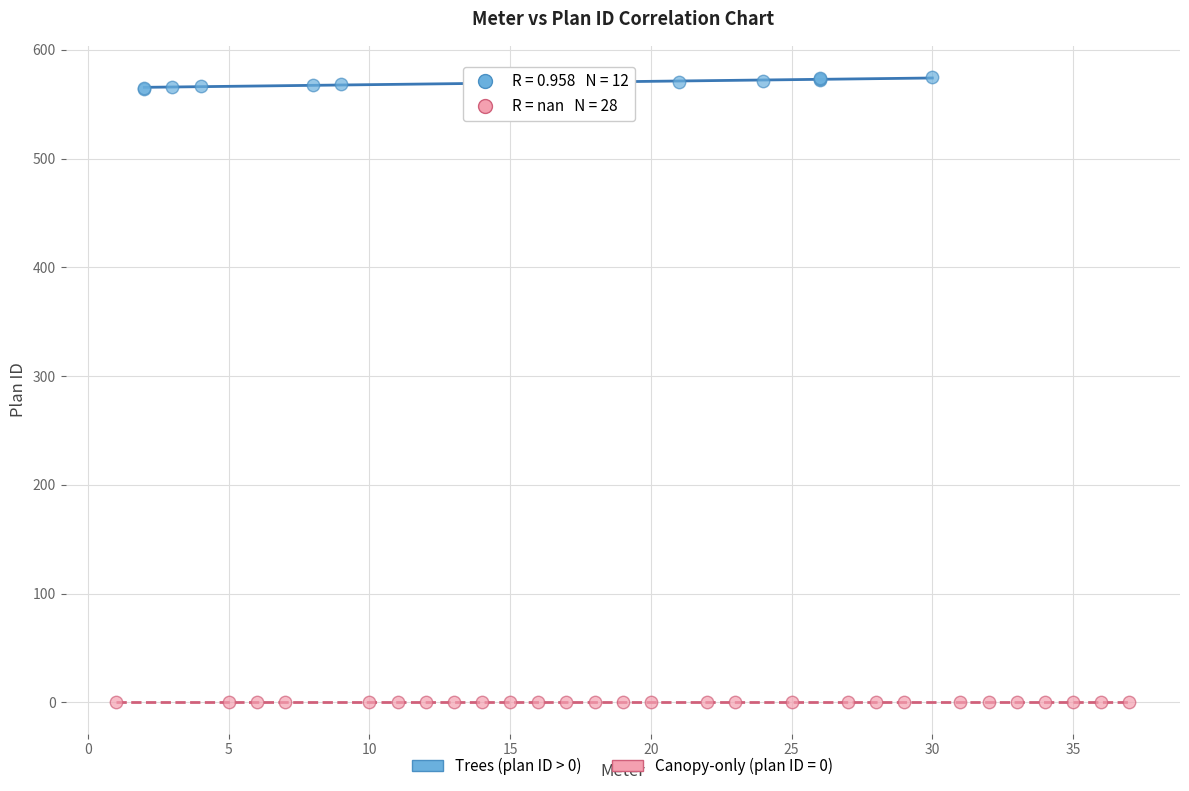

Which series contains the lowest Y value?

Canopy-only (plan ID = 0)